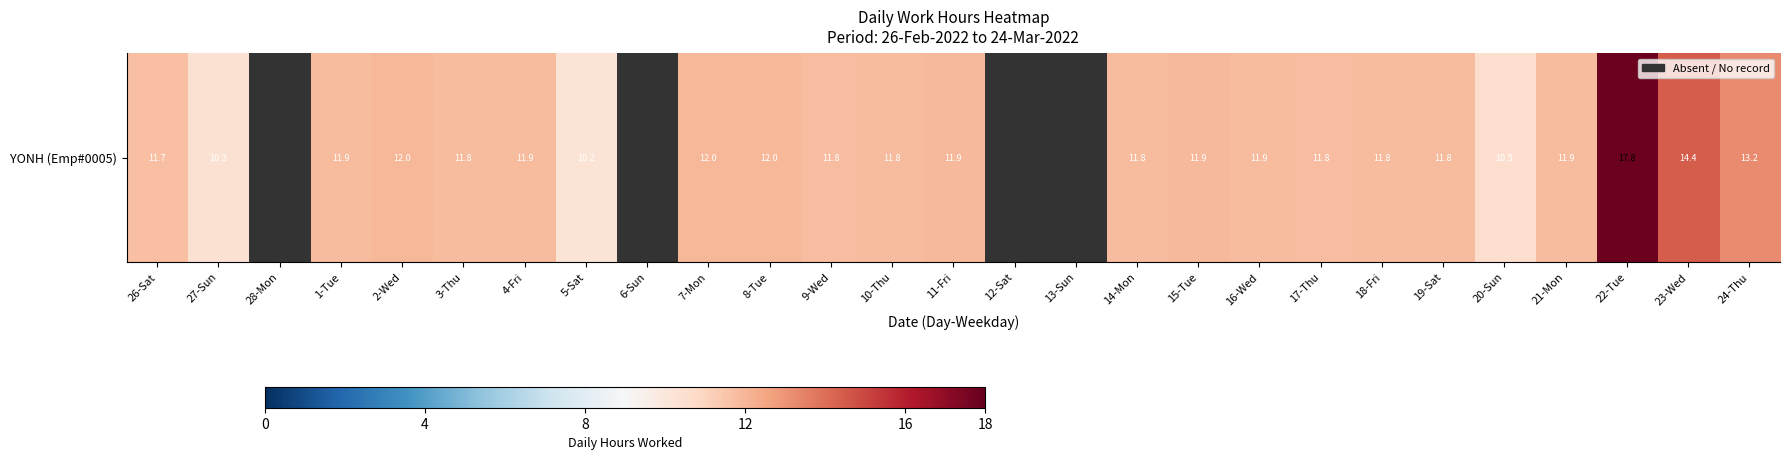

Reading right to left, what are all the values shown in this chart?

24-Thu=13.2	23-Wed=14.4	22-Tue=17.8	21-Mon=11.9	20-Sun=10.5	19-Sat=11.8	18-Fri=11.8	17-Thu=11.8	16-Wed=11.9	15-Tue=11.9	14-Mon=11.8	13-Sun=0.0	12-Sat=0.0	11-Fri=11.9	10-Thu=11.8	9-Wed=11.8	8-Tue=12.0	7-Mon=12.0	6-Sun=0.0	5-Sat=10.2	4-Fri=11.9	3-Thu=11.8	2-Wed=12.0	1-Tue=11.9	28-Mon=0.0	27-Sun=10.3	26-Sat=11.7